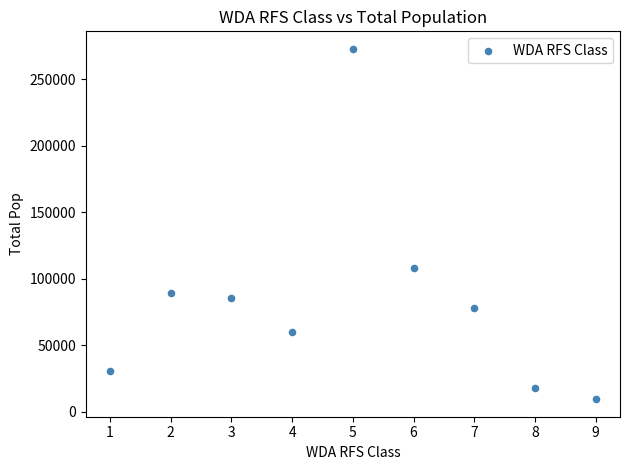

What is the average Y value?

83519